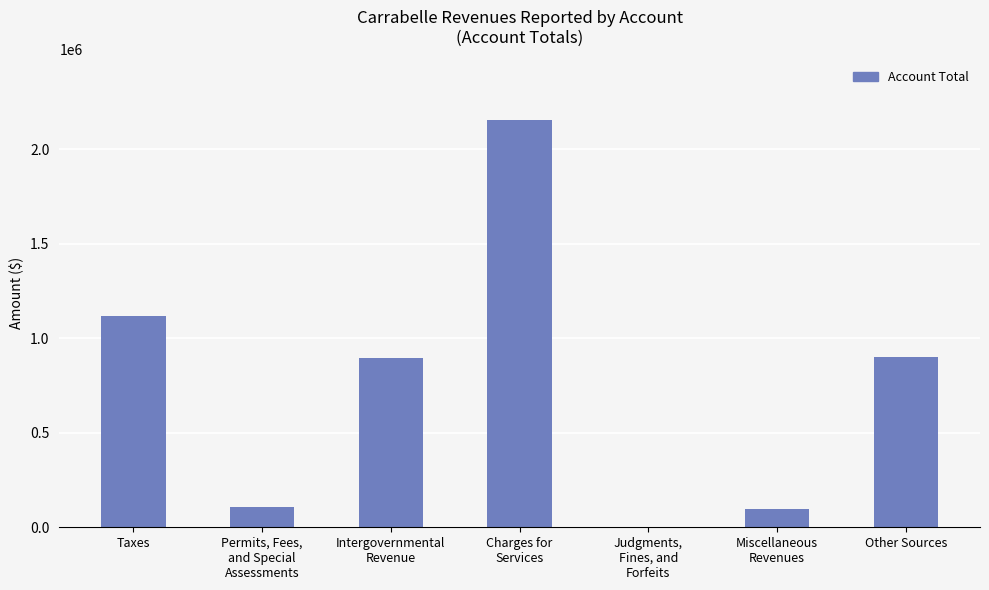

At which label is the value closest to 1078323?

Taxes